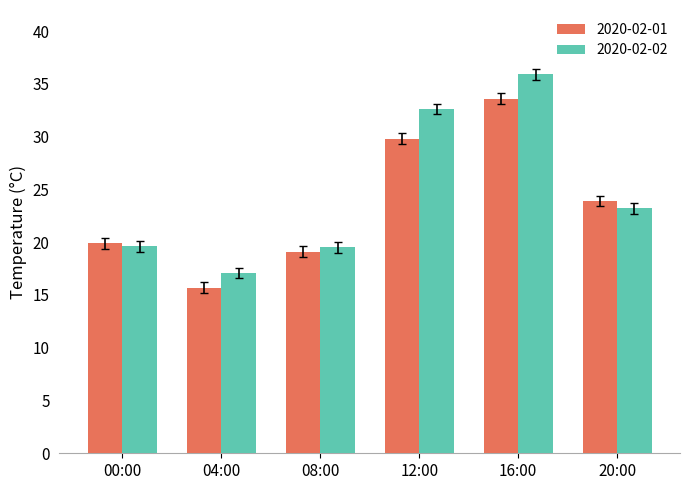

What is the sum of all 2020-02-01 values?

142.0